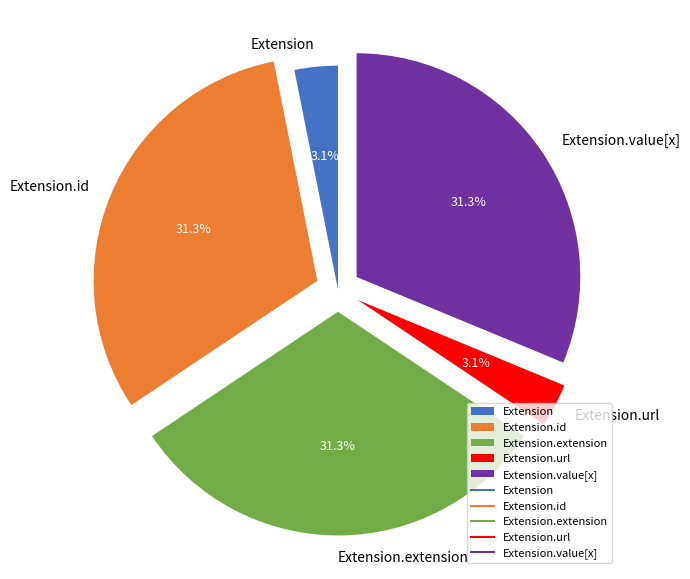

Is the sum of Extension.extension and Extension.value[x] greater than half?

Yes